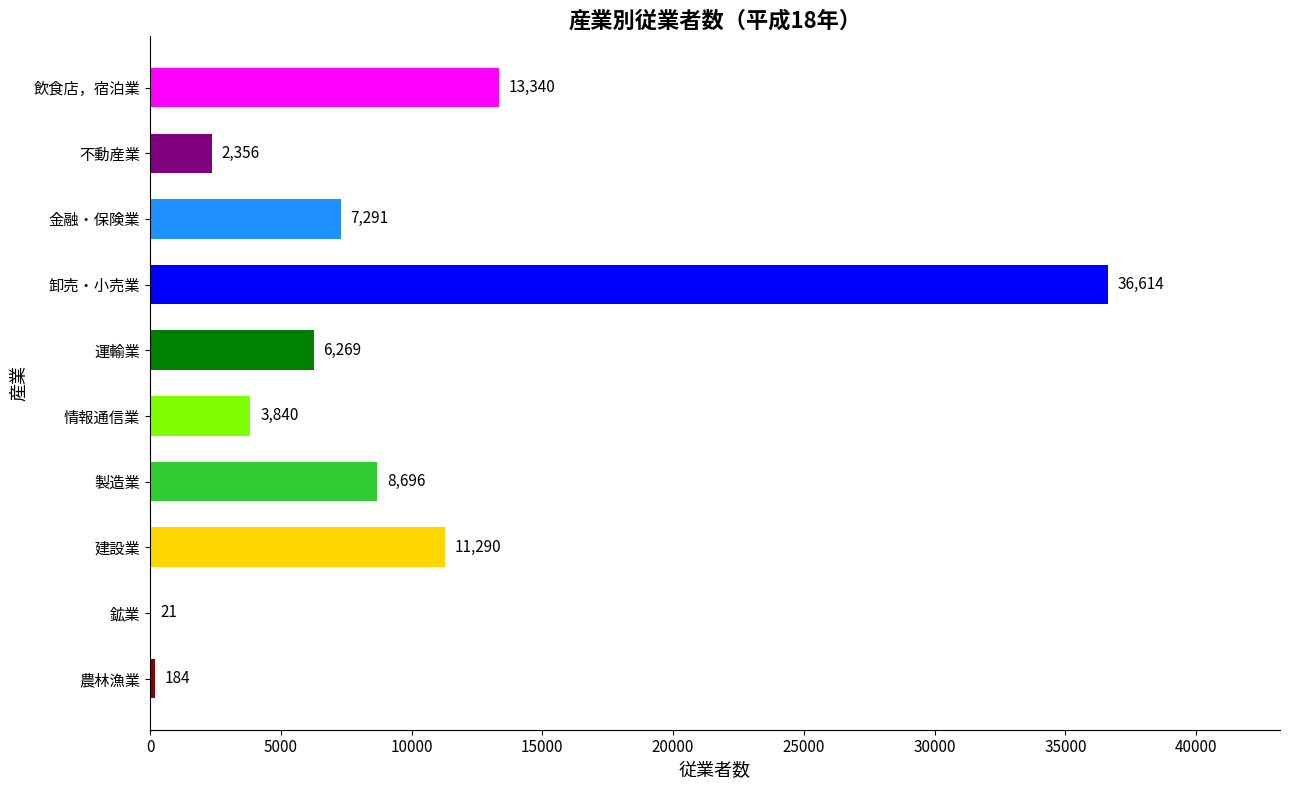

Which has a higher value, 農林漁業 or 建設業?

建設業